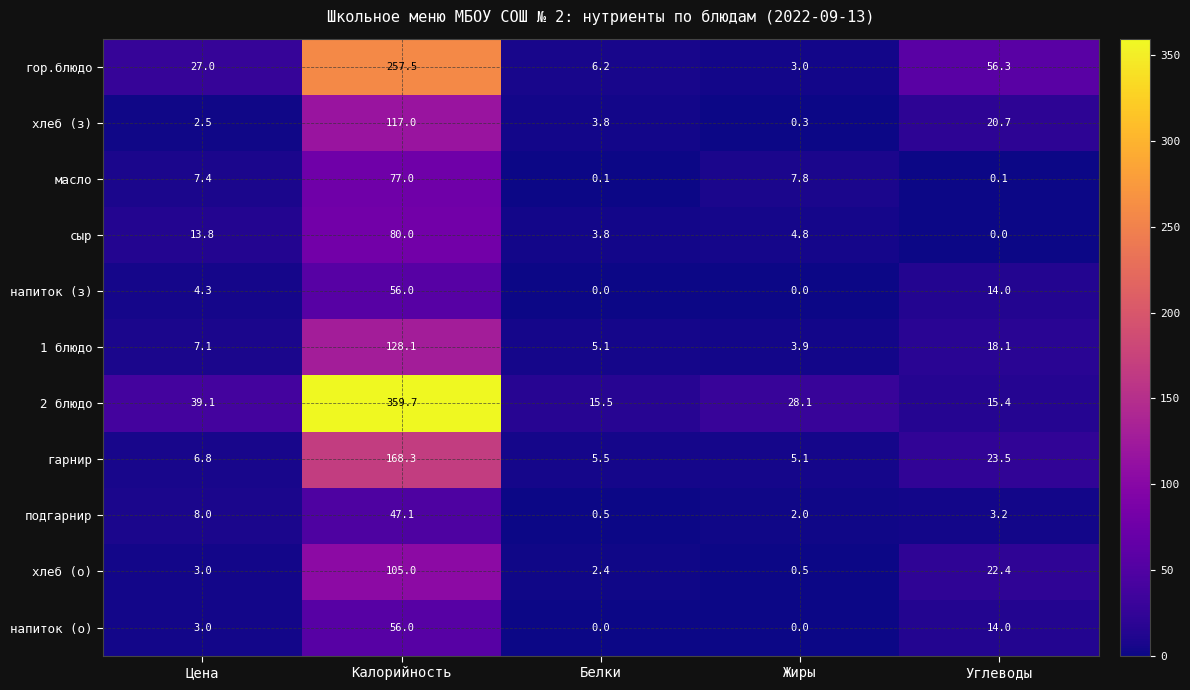

Count the number of data series in this chart.

11